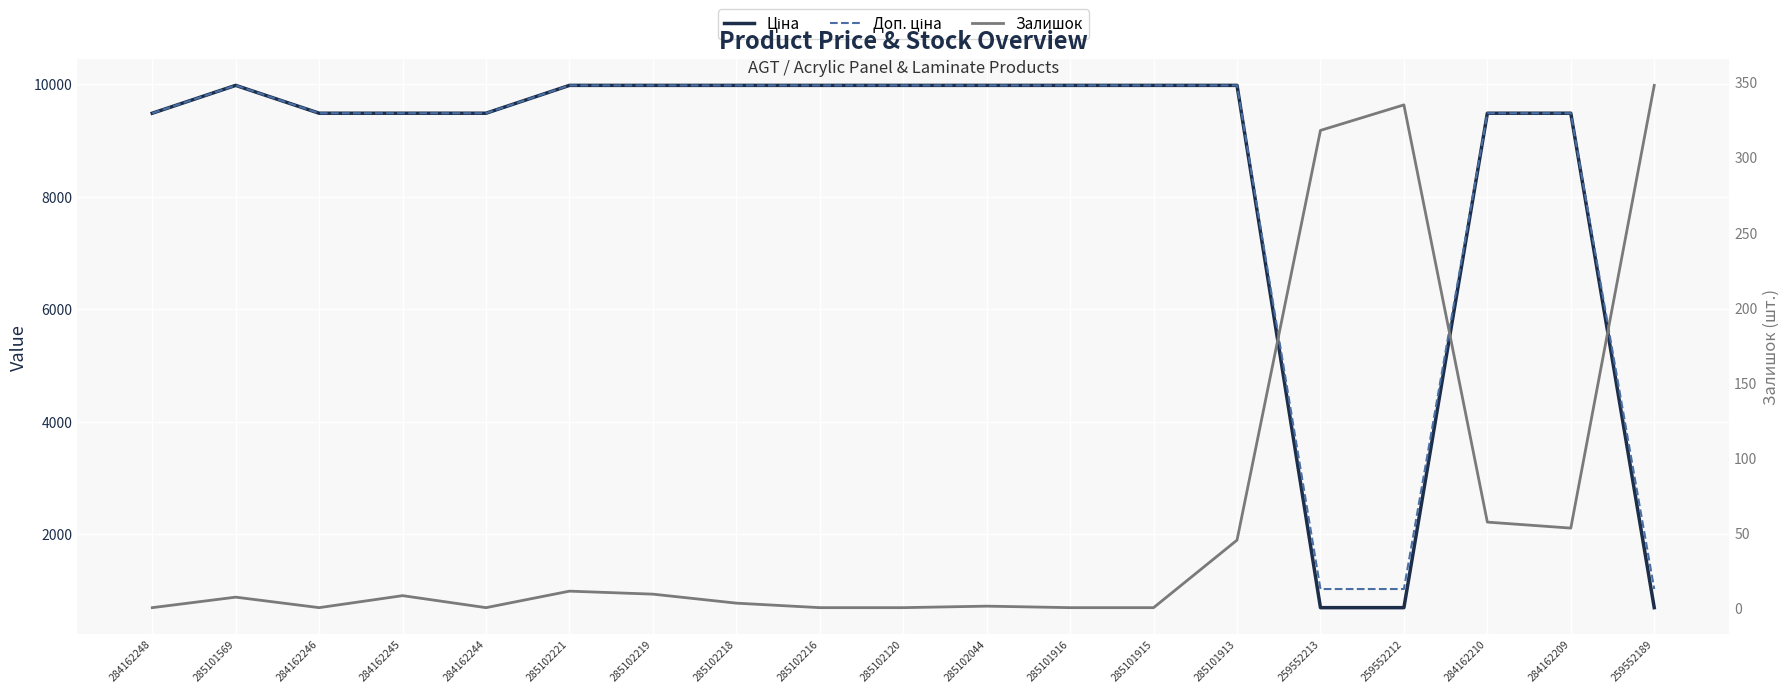

Reading left to right, what are all the values shown in this chart?

Ціна: 9480.1	9975.0	9480.1	9480.1	9480.1	9975.0	9975.0	9975.0	9975.0	9975.0	9975.0	9975.0	9975.0	9975.0	693.7	693.7	9480.1	9480.1	693.7
Доп. ціна: 9480.1	9975.0	9480.1	9480.1	9480.1	9975.0	9975.0	9975.0	9975.0	9975.0	9975.0	9975.0	9975.0	9975.0	1024.6	1024.6	9480.1	9480.1	1024.6
Залишок: 0.0	7.0	0.0	8.0	0.0	11.0	9.0	3.0	0.0	0.0	1.0	0.0	0.0	45.0	318.0	335.0	57.0	53.0	348.0